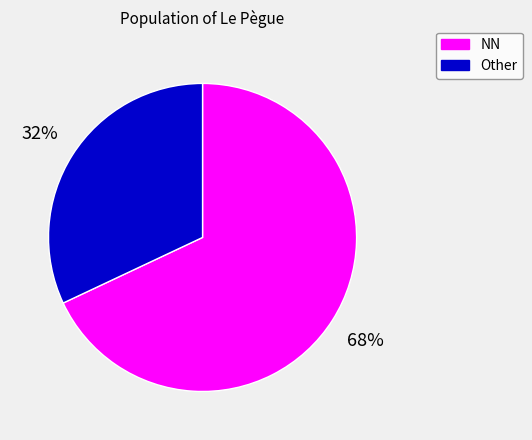

Is there a majority slice in this chart?

Yes